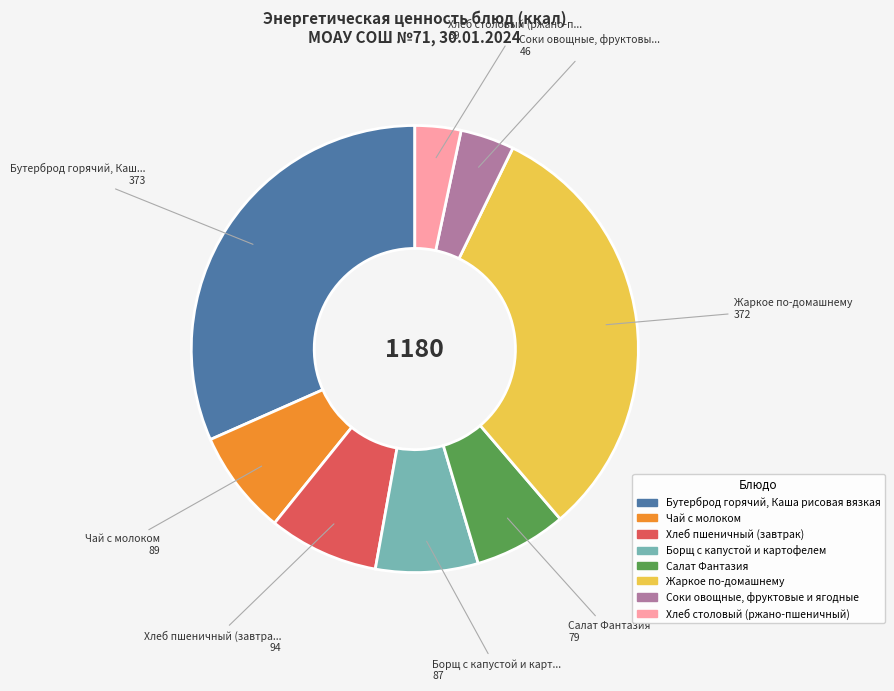

Is there a majority slice in this chart?

No